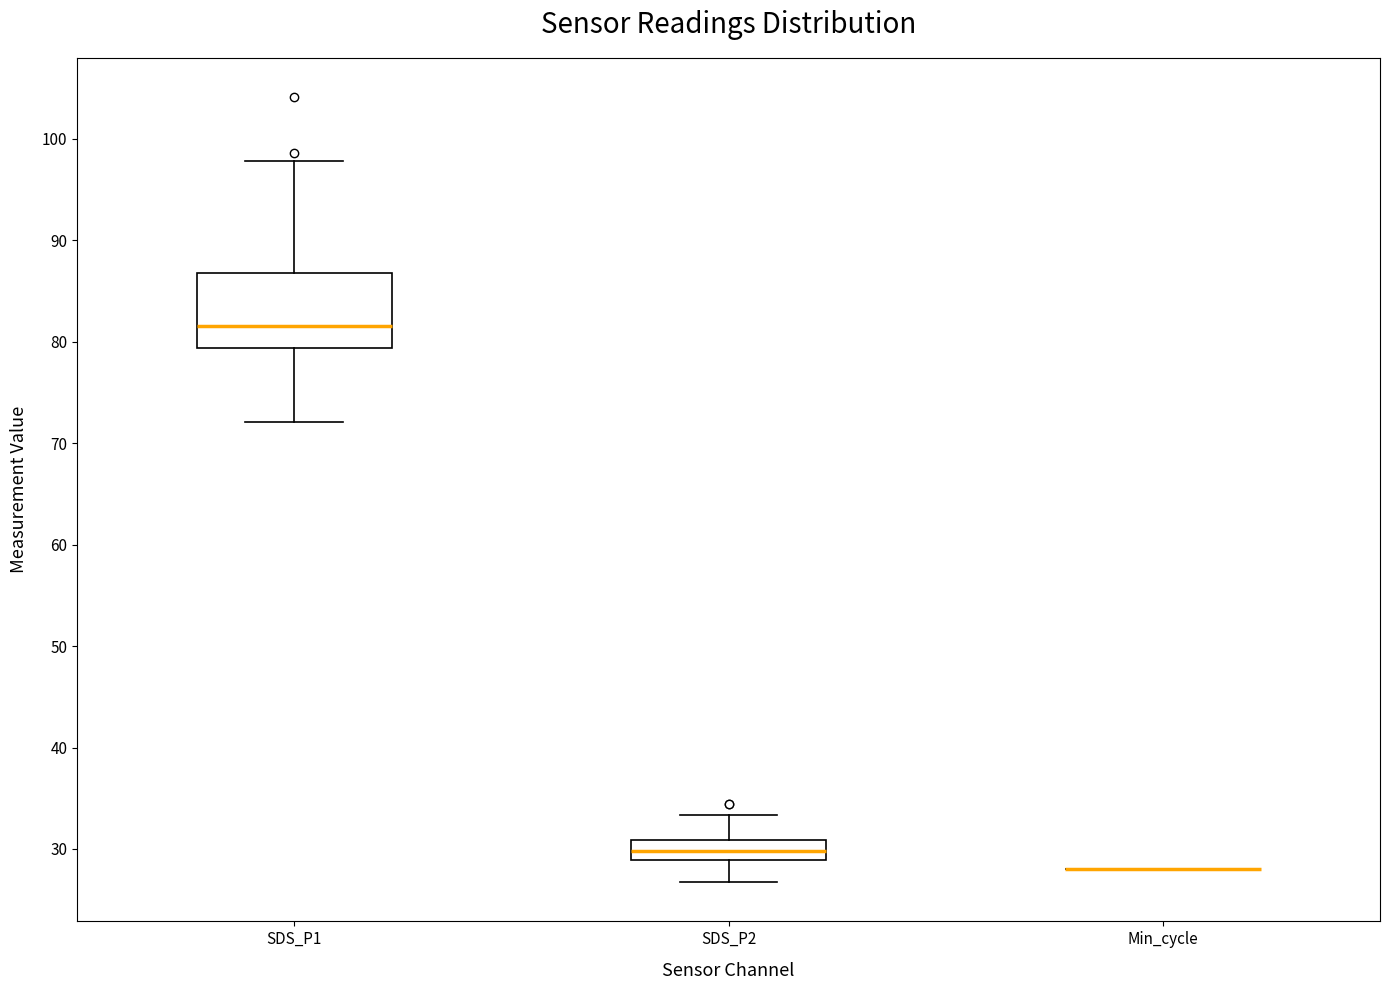

Reading left to right, read every box against the y-axis: the position of its median line, the range the box covers, and the ends of its whiskers. The values are not printed on the chart, so give them approximately, as read against the axis.

SDS_P1: median 82, box 79 to 87, whiskers 72 to 98
SDS_P2: median 30, box 29 to 31, whiskers 27 to 33
Min_cycle: box collapsed to a line at 28, whiskers 28 to 28